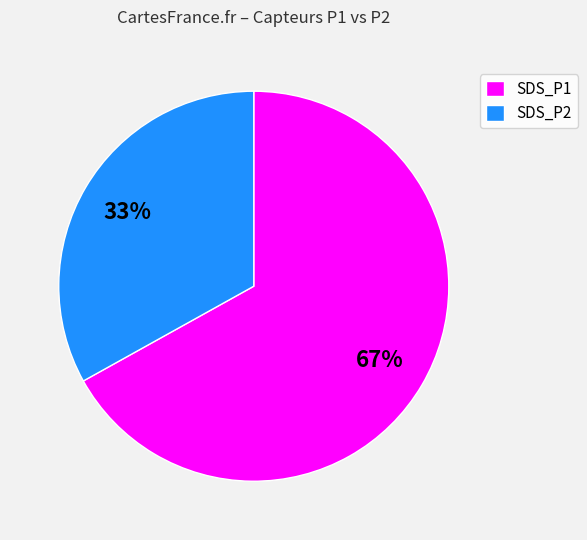

Does SDS_P1 account for over 50% of the chart?

Yes